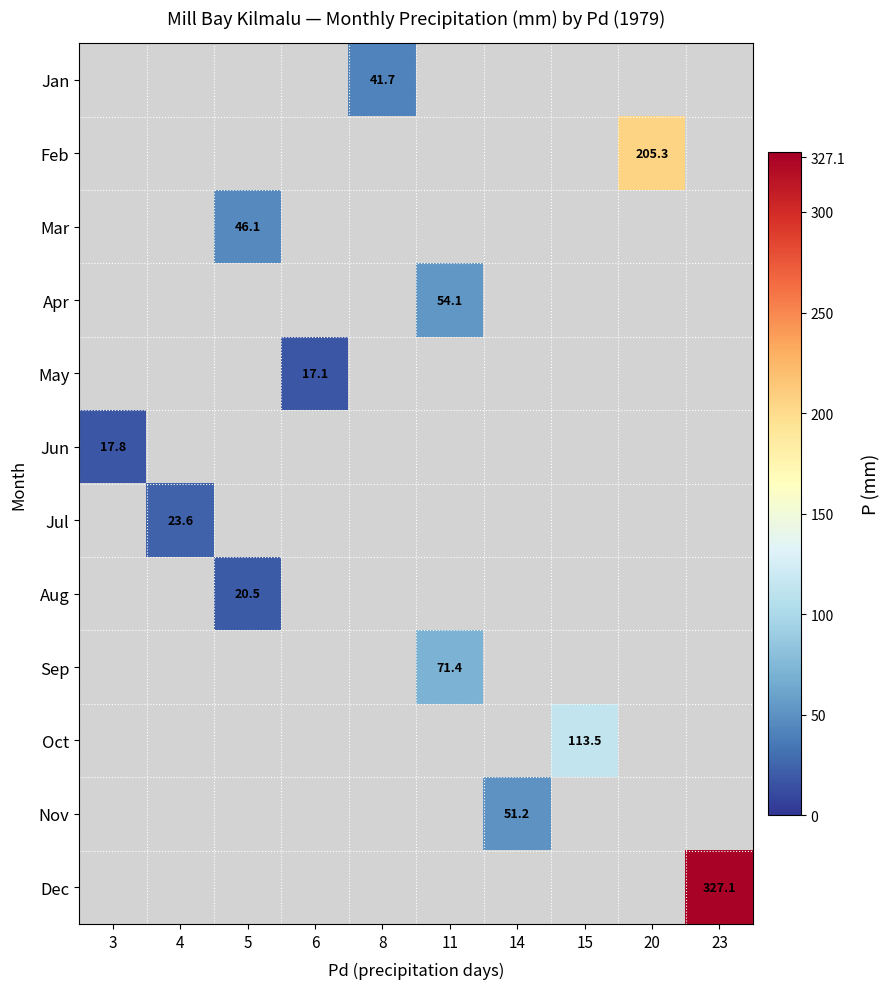

How many series are shown in this chart?

12